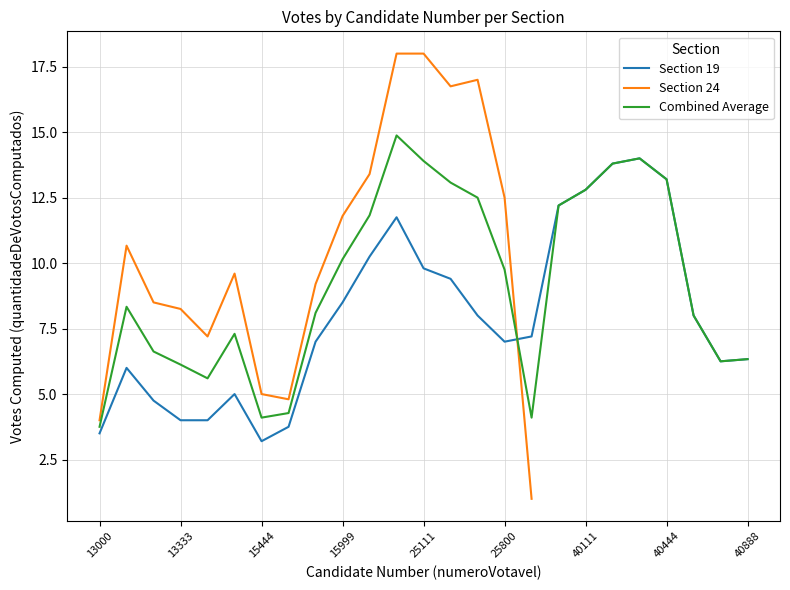

What are all the series names shown in the legend?

Section 19, Section 24, Combined Average